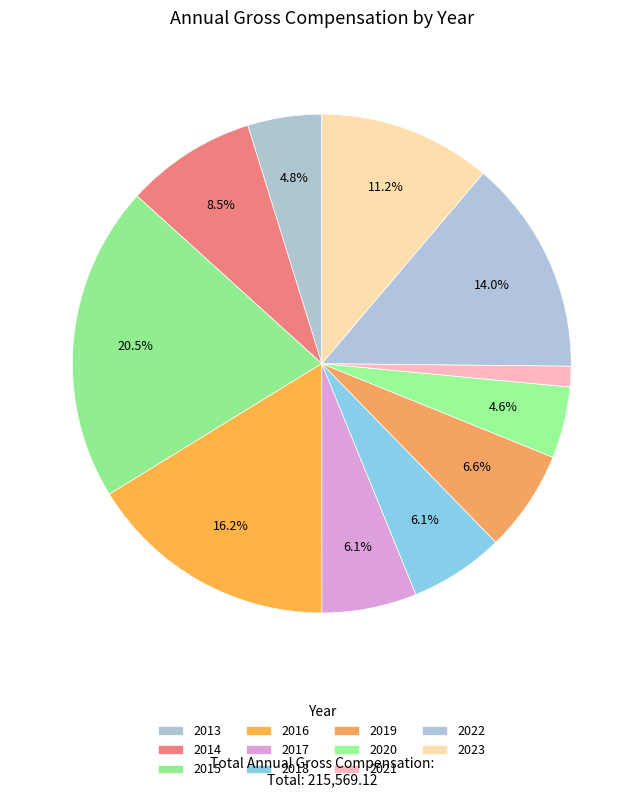

What is the change in value from 2016 to 2017?

-21742.3